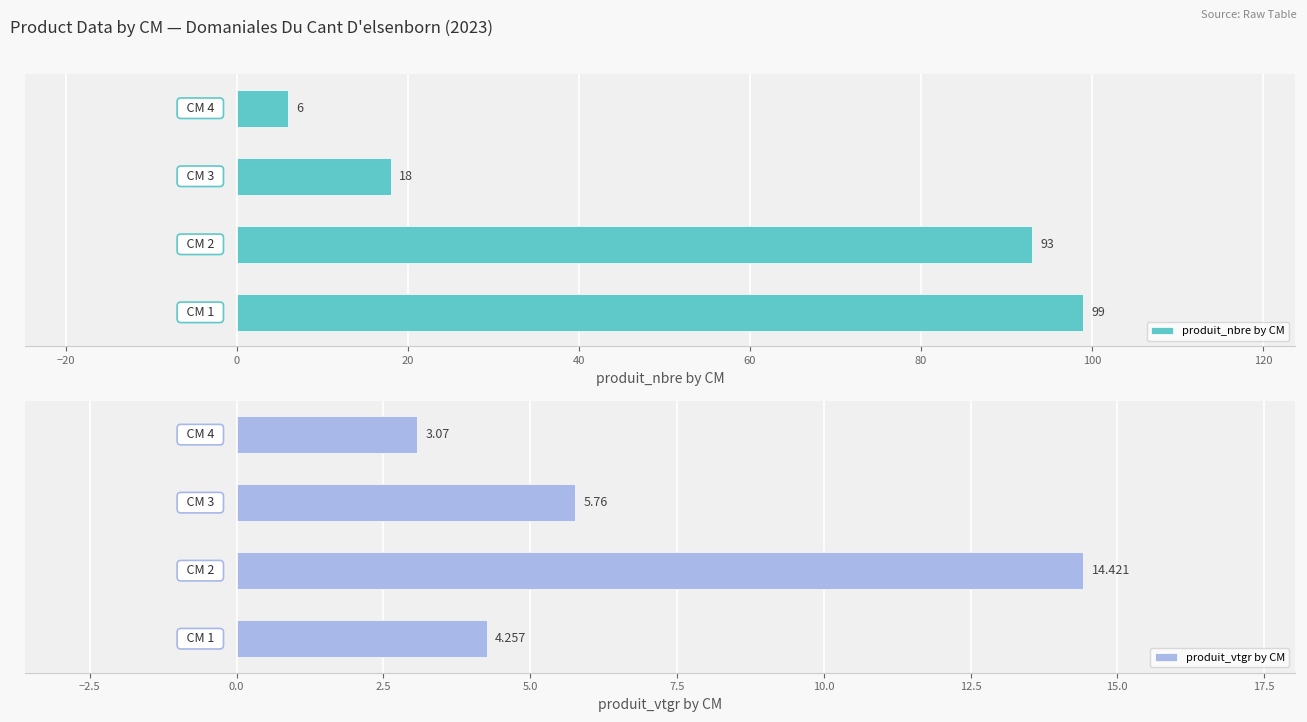

What is the greatest value displayed?

99.0